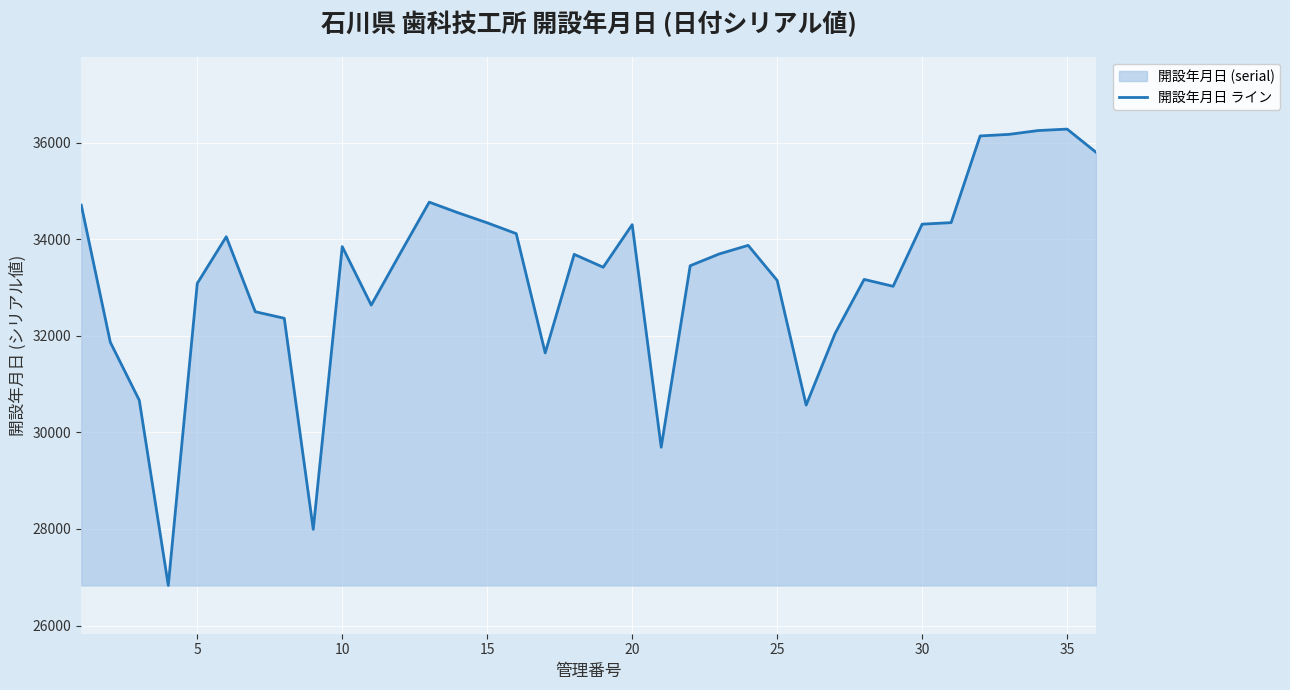

True or false: the data has more than 1 interior local peaks.

True